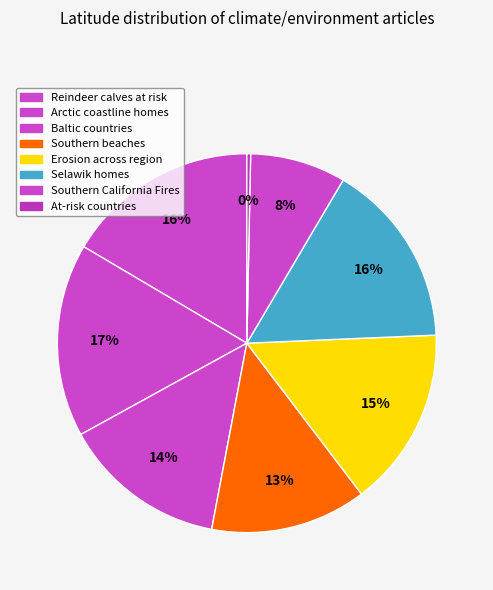

Is Arctic coastline homes the majority of the pie?

No